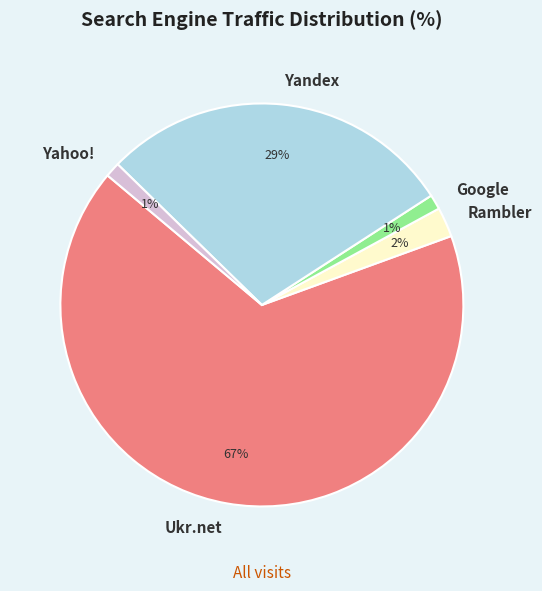

Which slice is the largest?

Ukr.net